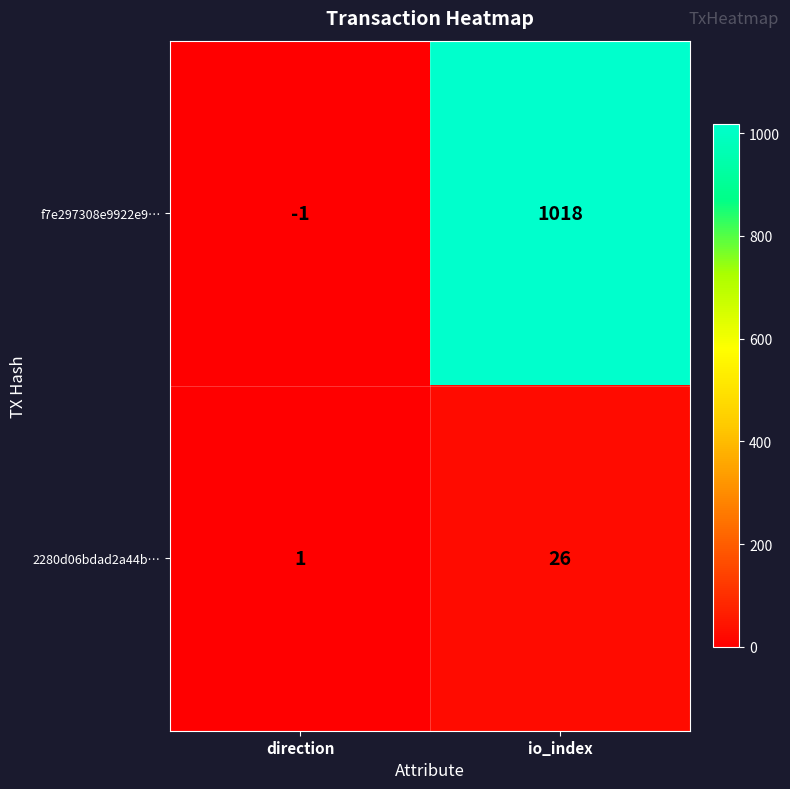

What is the total value across all series at io_index?

1044